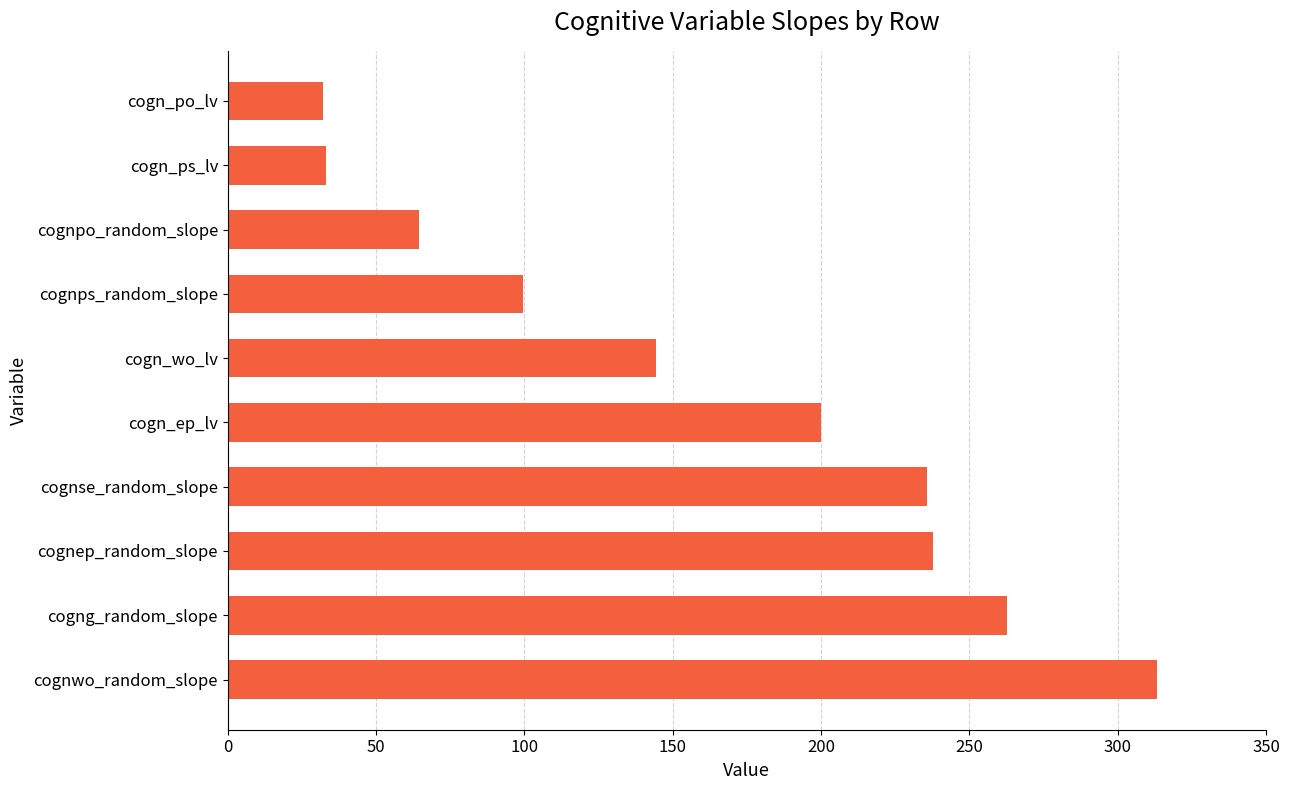

What is the minimum value shown in the chart?

32.0